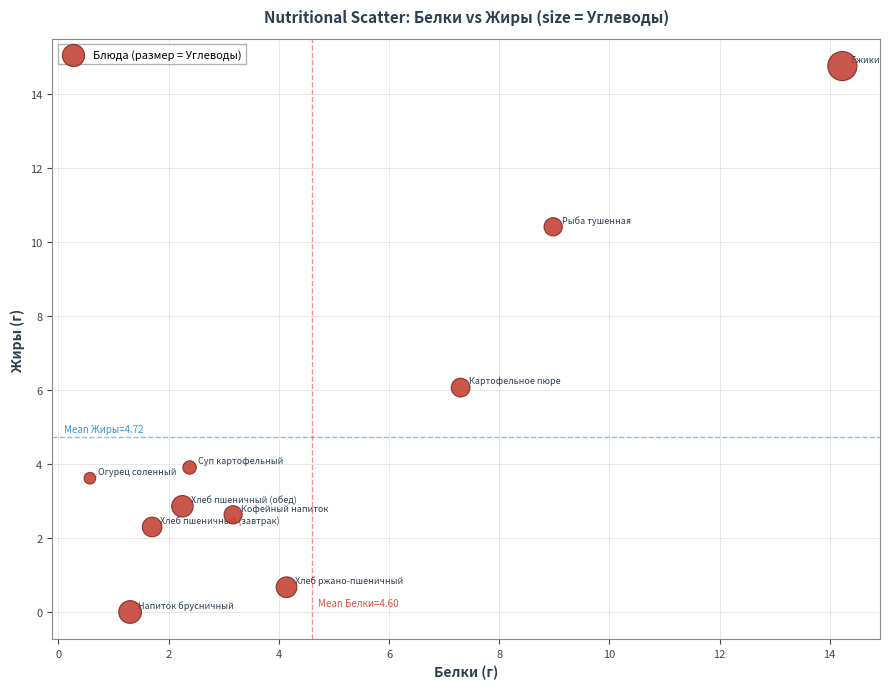

What is the range of Y values (max minus min)?

14.8